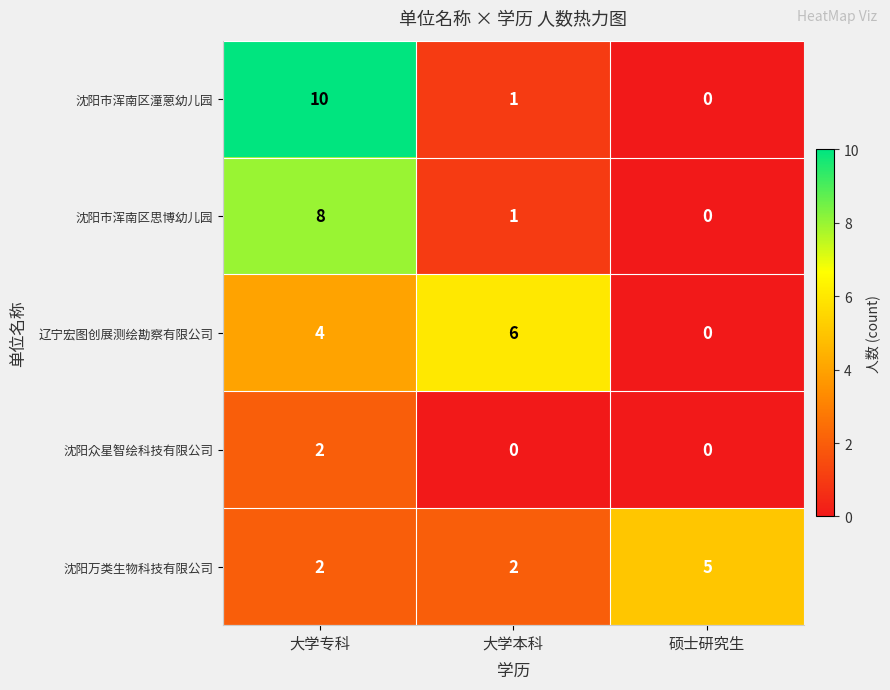

Is the value of 沈阳市浑南区思博幼儿园 at 硕士研究生 greater than the value of 沈阳众星智绘科技有限公司 at 大学专科?

No